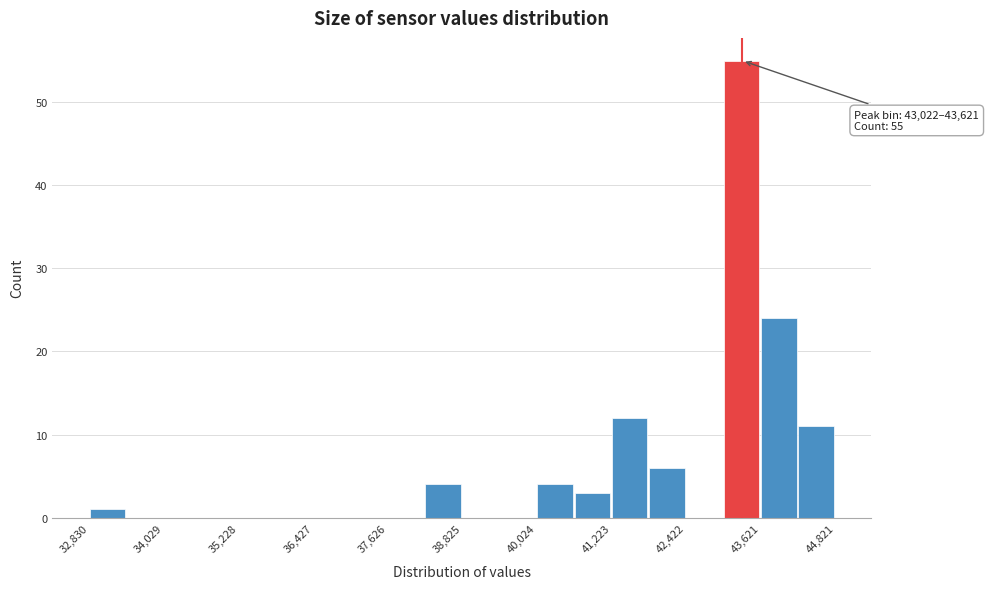

Around what value on the x-axis is the tallest bar? Give the approximate position of its centre, as read against the axis.

43400